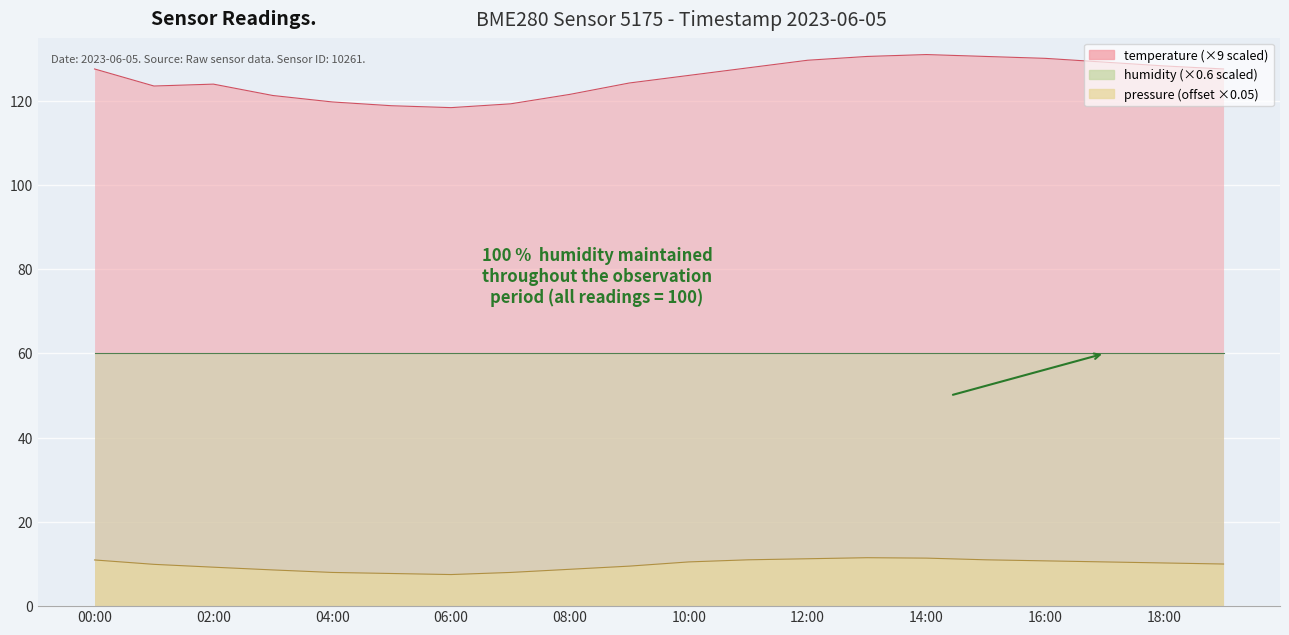

True or false: pressure and temperature cross at least once.

False